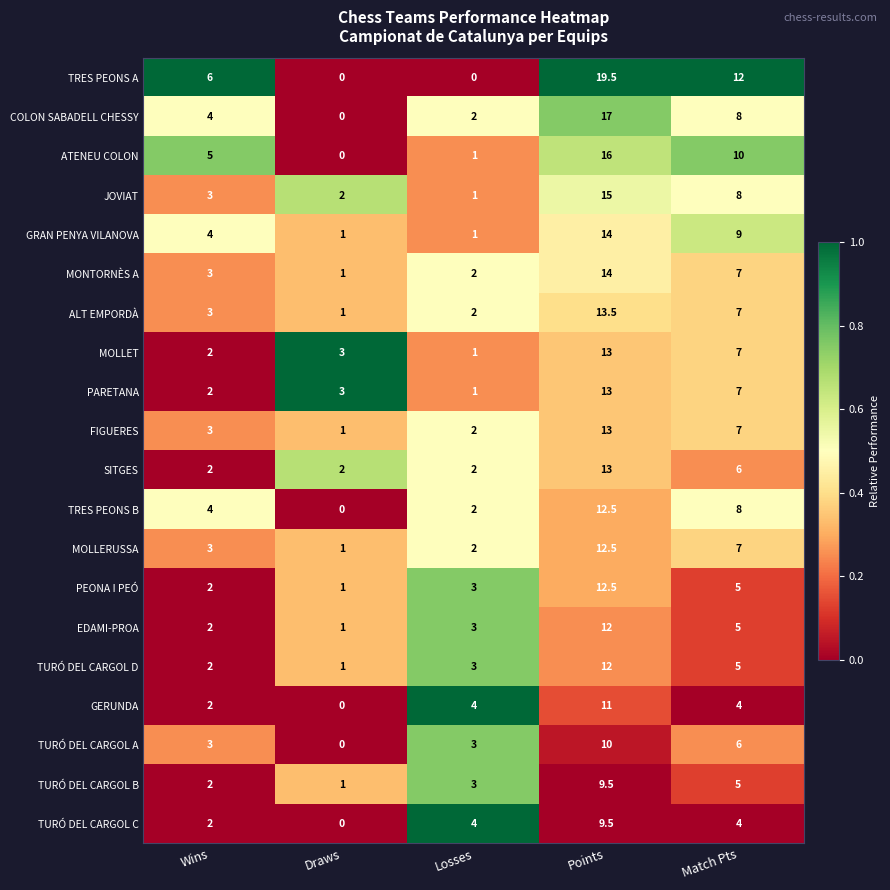

What is the sum of all EDAMI-PROA values?

23.0